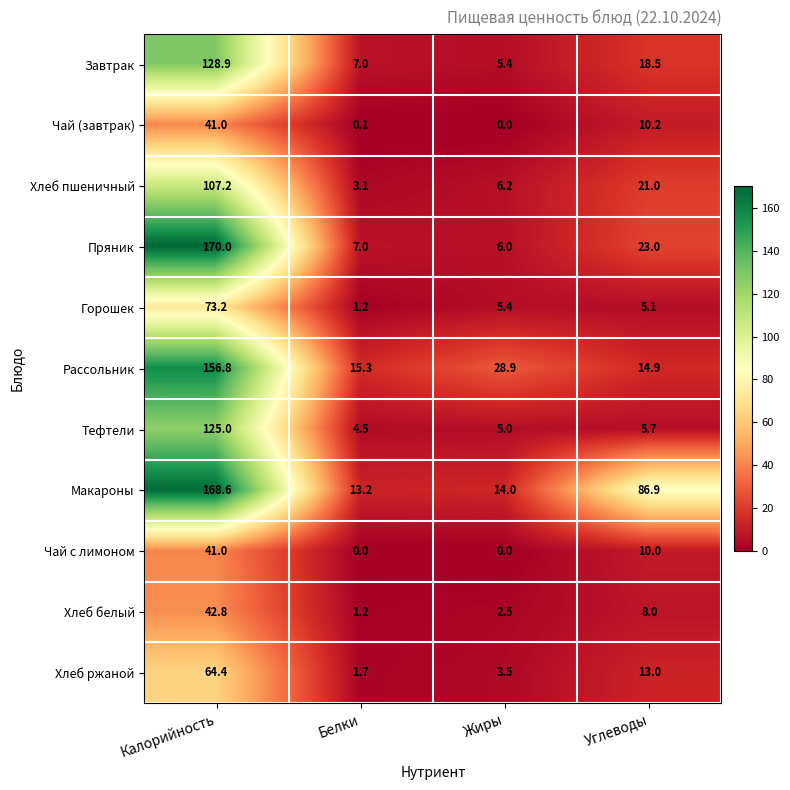

At which category is the sum across all series the highest?

Калорийность